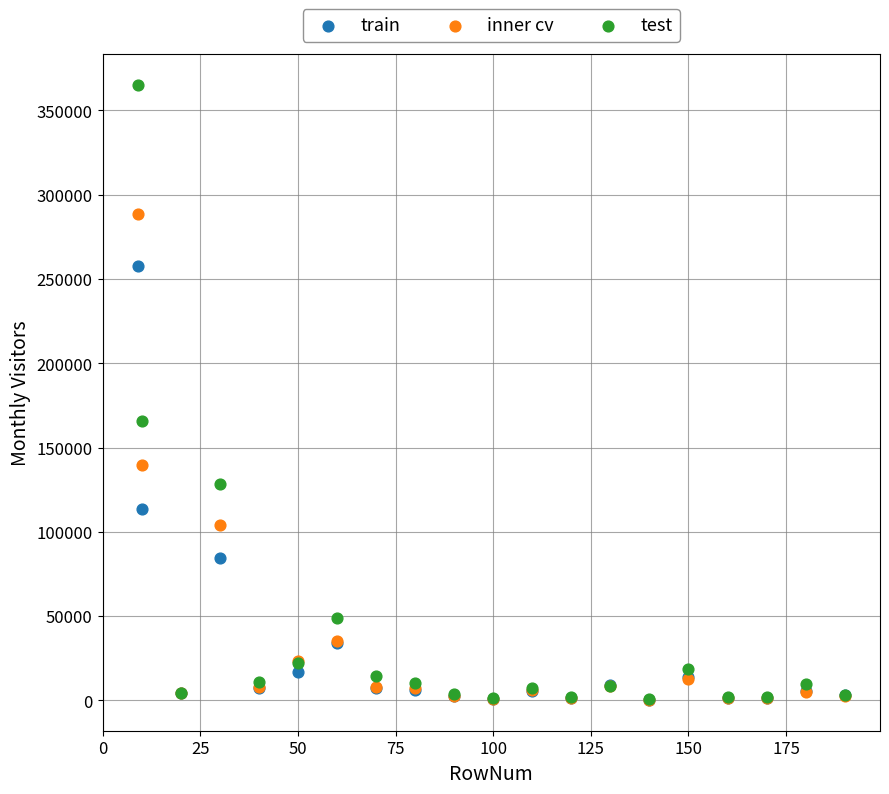

Across all series, what Y value is closest to 182644?

165614.3